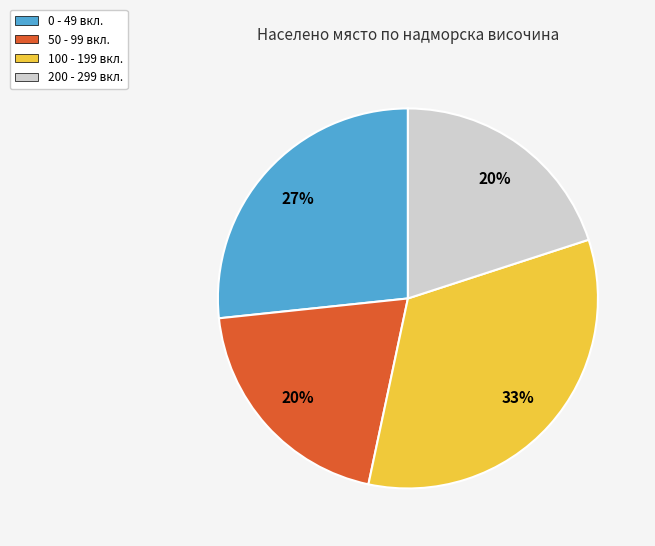

Which category has the biggest portion of the pie?

100 - 199 вкл.